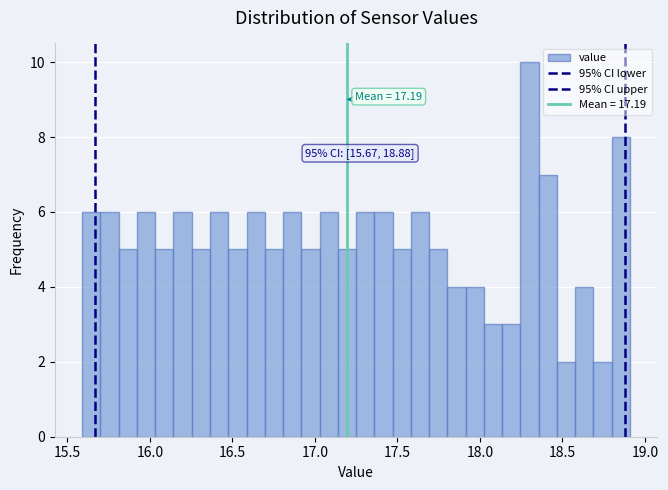

Read against the x-axis, roughly where is the centre of the tallest bar?

18.30